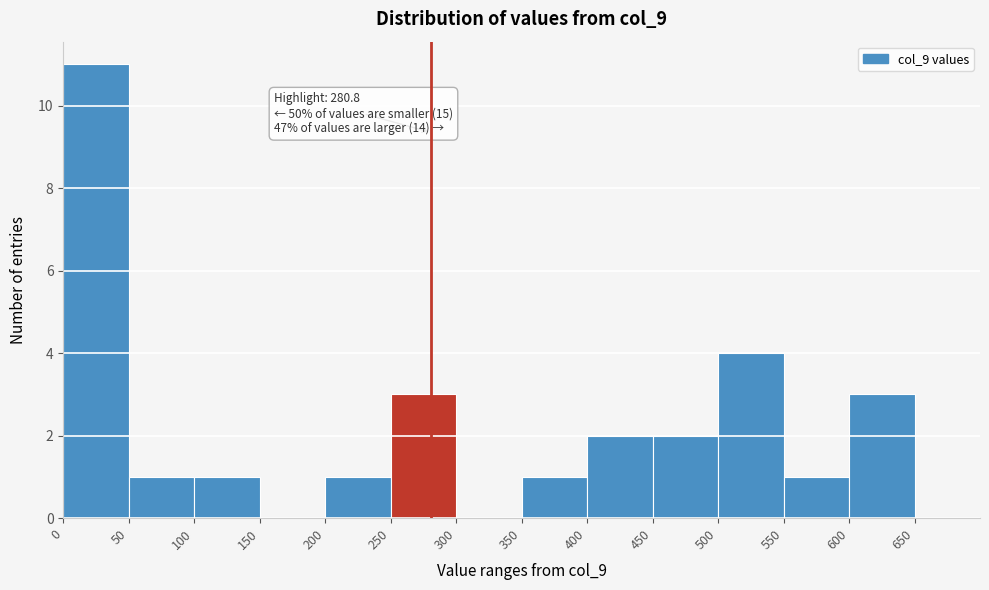

Which range on the x-axis has the tallest bar?

0 to 50